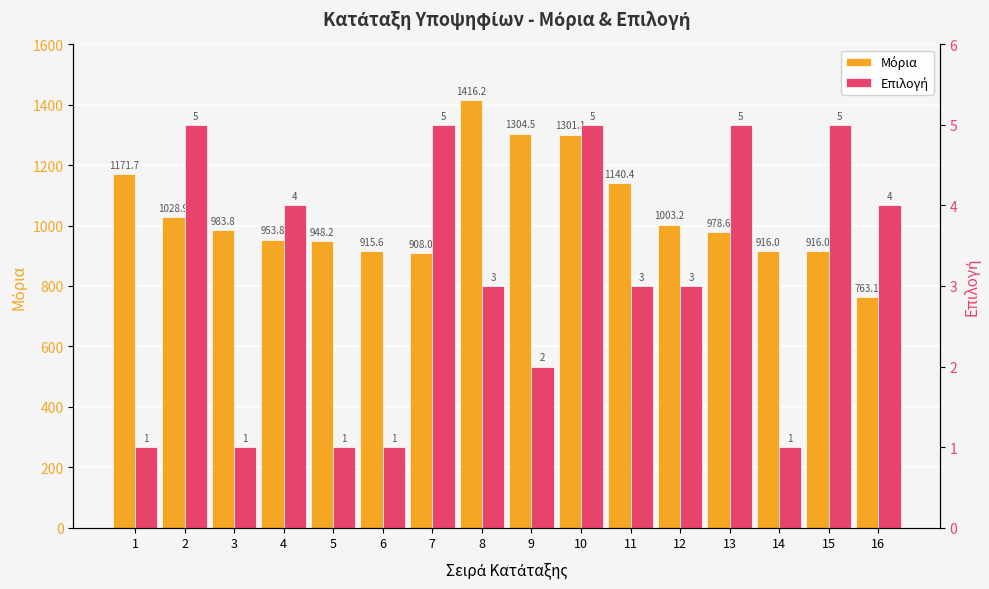

How many distinct data groups are displayed?

2